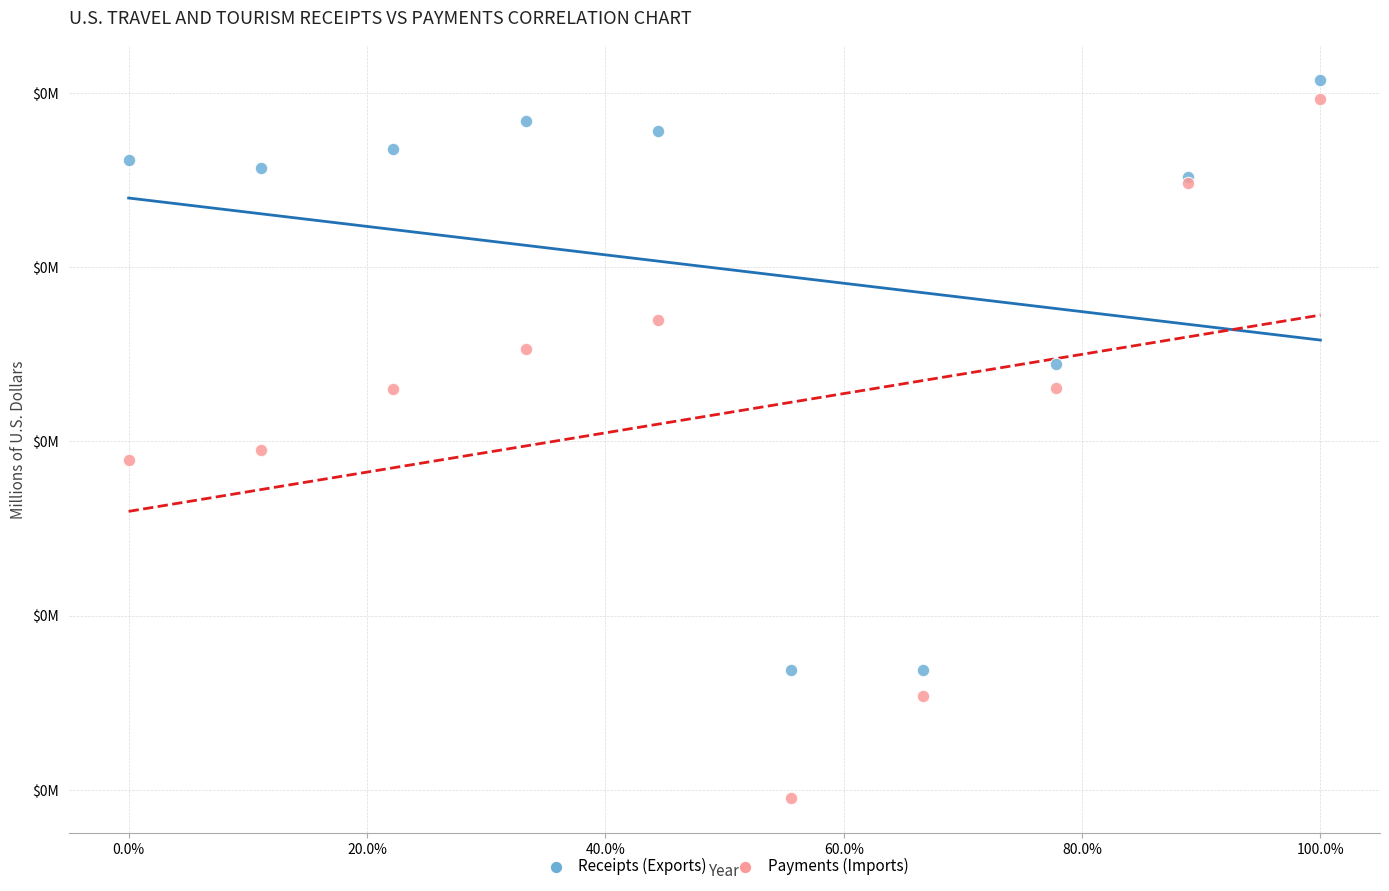

What are all the series names shown in the legend?

Receipts (Exports), Payments (Imports)